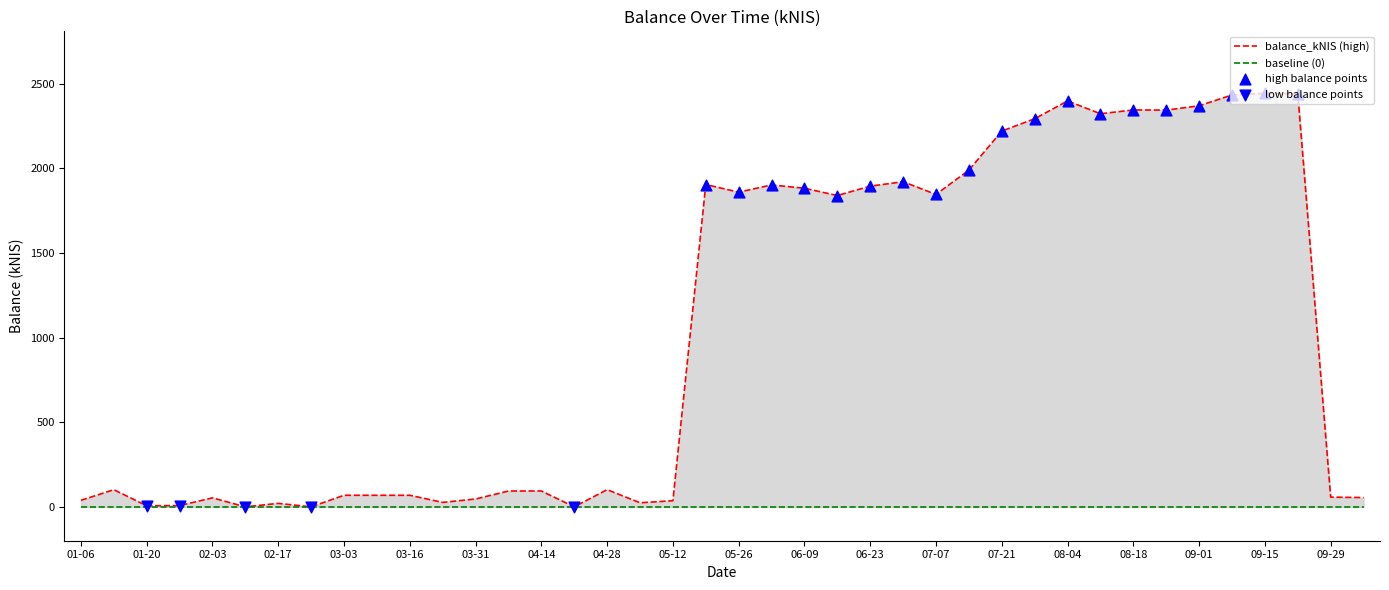

What is the change in value from 2022-05-26 to 2022-06-16?

-19.9